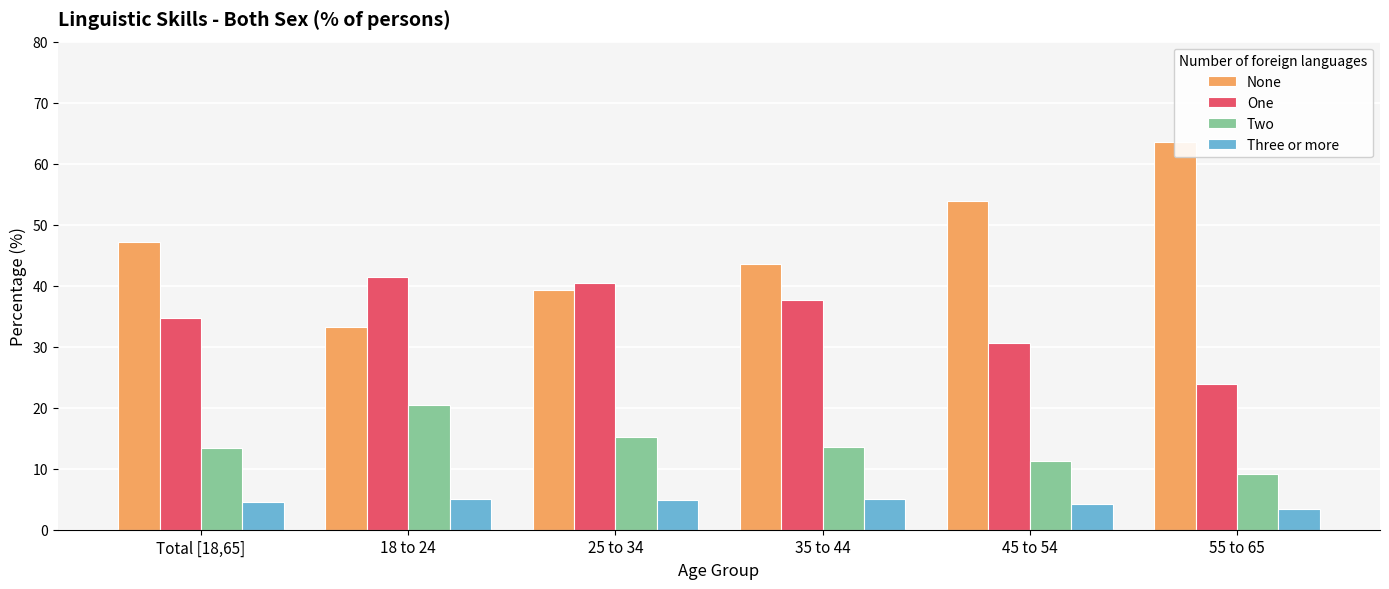

Reading left to right, transcribe all the data shown in this chart.

None: 47.2	33.2	39.4	43.6	53.8	63.6
One: 34.8	41.5	40.4	37.7	30.6	23.9
Two: 13.4	20.4	15.3	13.6	11.3	9.1
Three or more: 4.5	5.0	5.0	5.0	4.2	3.4